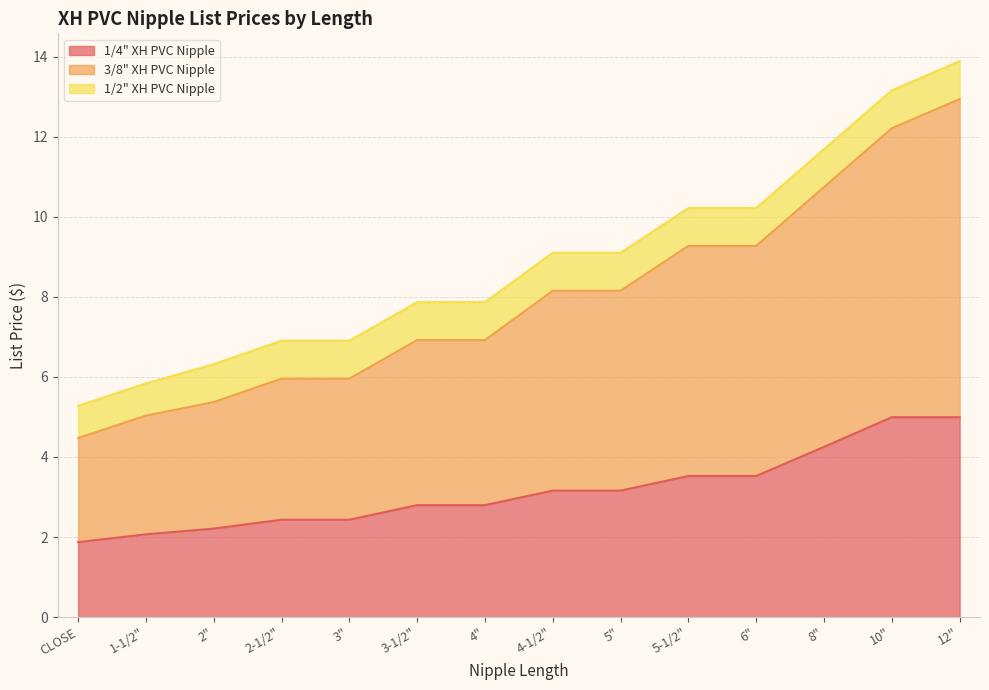

What is the difference between the 1/4" XH PVC Nipple values at 4-1/2" and 3-1/2"?

0.4